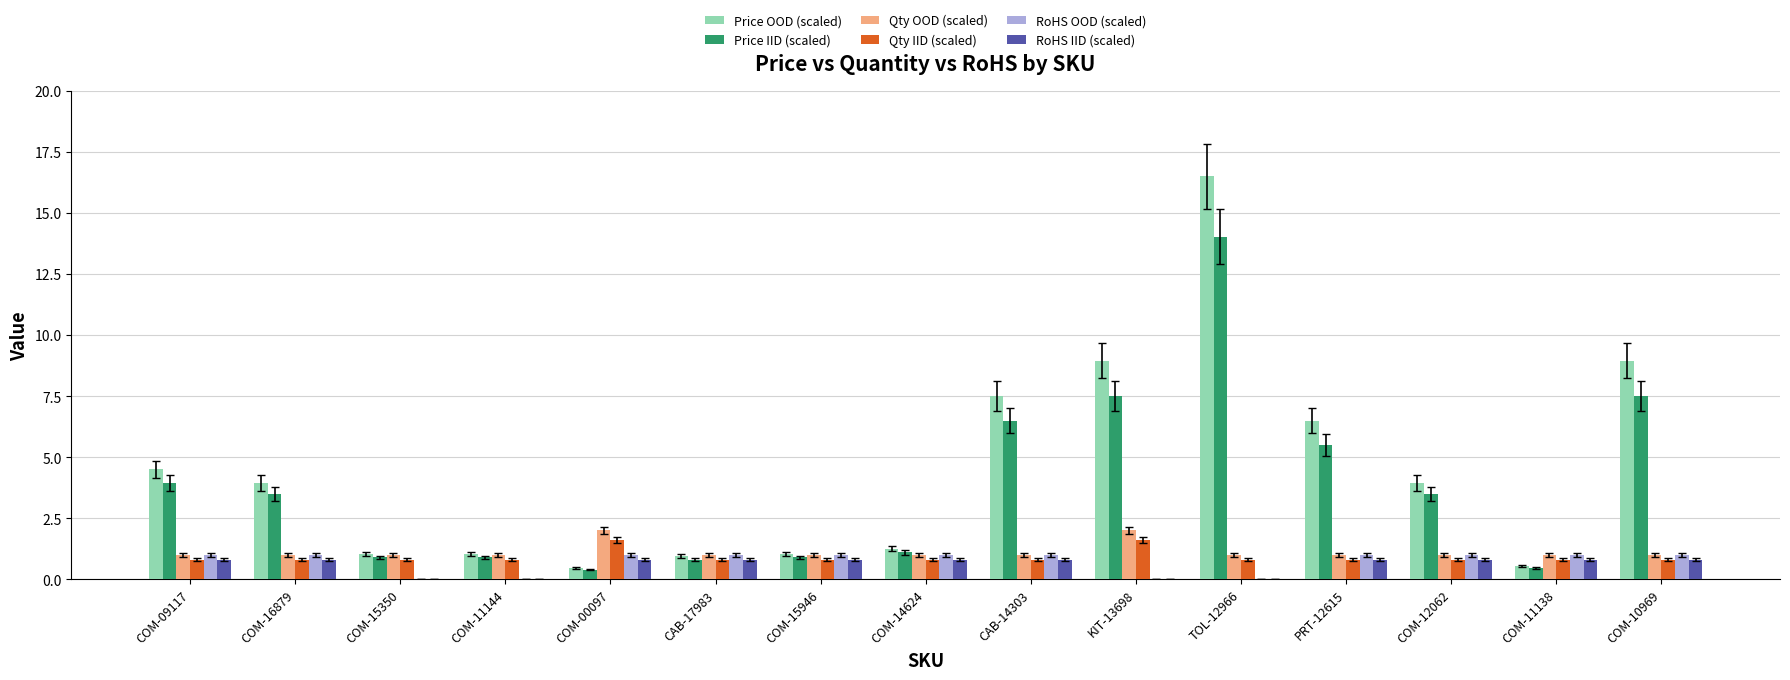

Is it true that Price IID (scaled) equals 6.5 at CAB-14303?

True